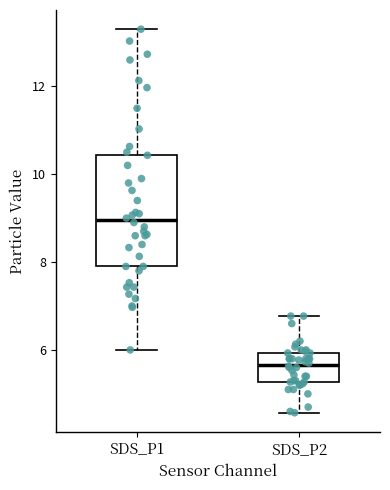

Reading left to right, transcribe this box plot: for each box, give where its median line is, the range the box spans, and where its two whiskers end, as read against the y-axis. The values are not printed on the chart, so give them approximately, as read against the axis.

SDS_P1: median 9.0, box 8.0 to 10.4, whiskers 6.0 to 13.4
SDS_P2: median 5.6, box 5.2 to 6.0, whiskers 4.6 to 6.8